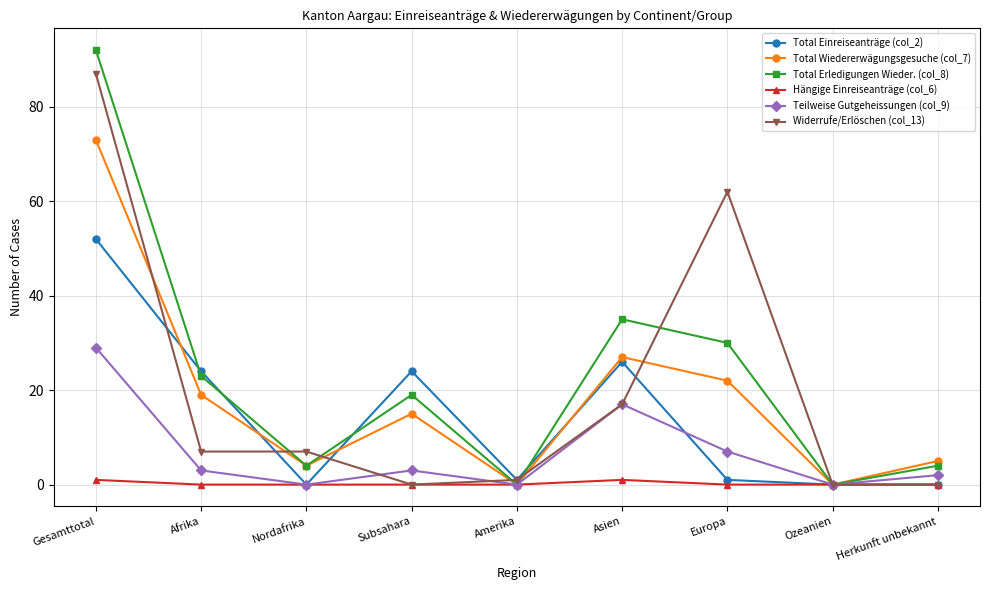

What is the difference between the highest and lowest values at Amerika?

1